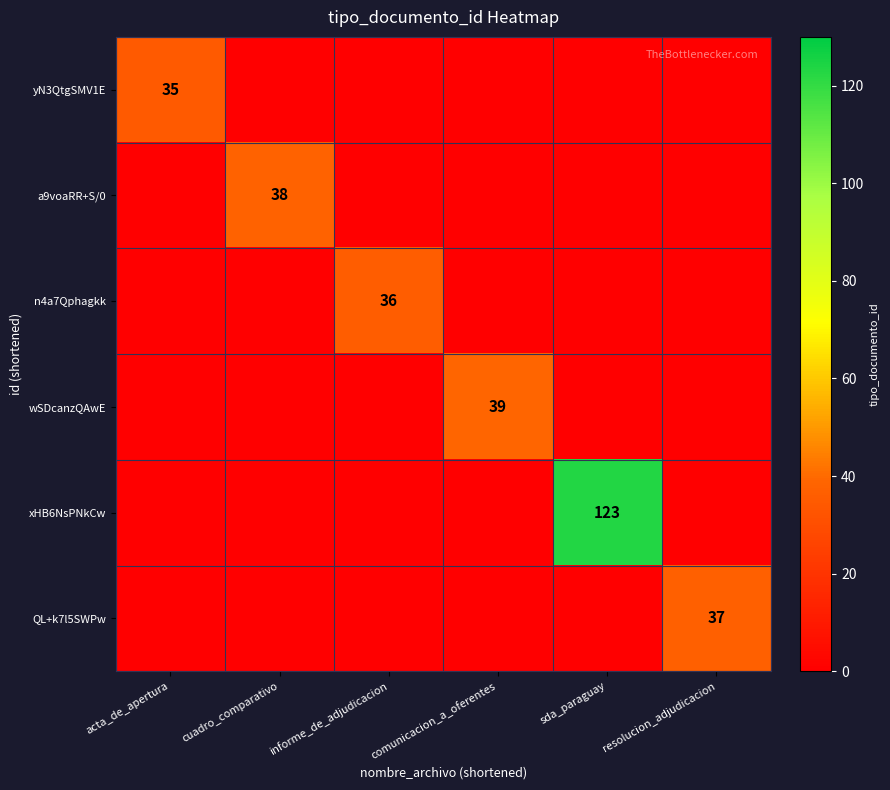

The wSDcanzQAwE series shows 39 at comunicacion_a_oferentes. True or false?

True